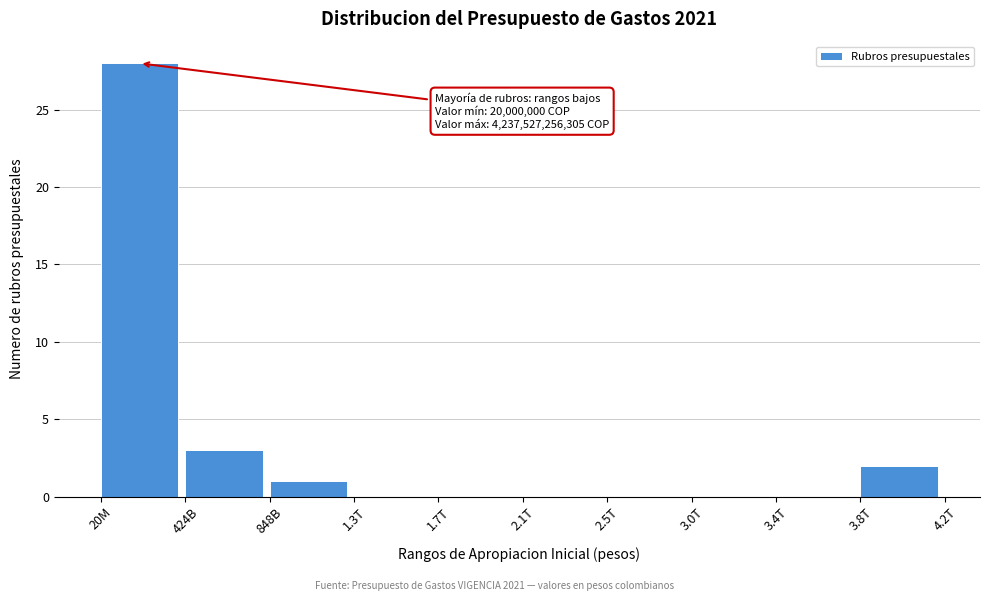

Reading left to right, list all the values displayed in this chart.

20M=28	424B=3	848B=1	1.3T=0	1.7T=0	2.1T=0	2.5T=0	3.0T=0	3.4T=0	3.8T=2